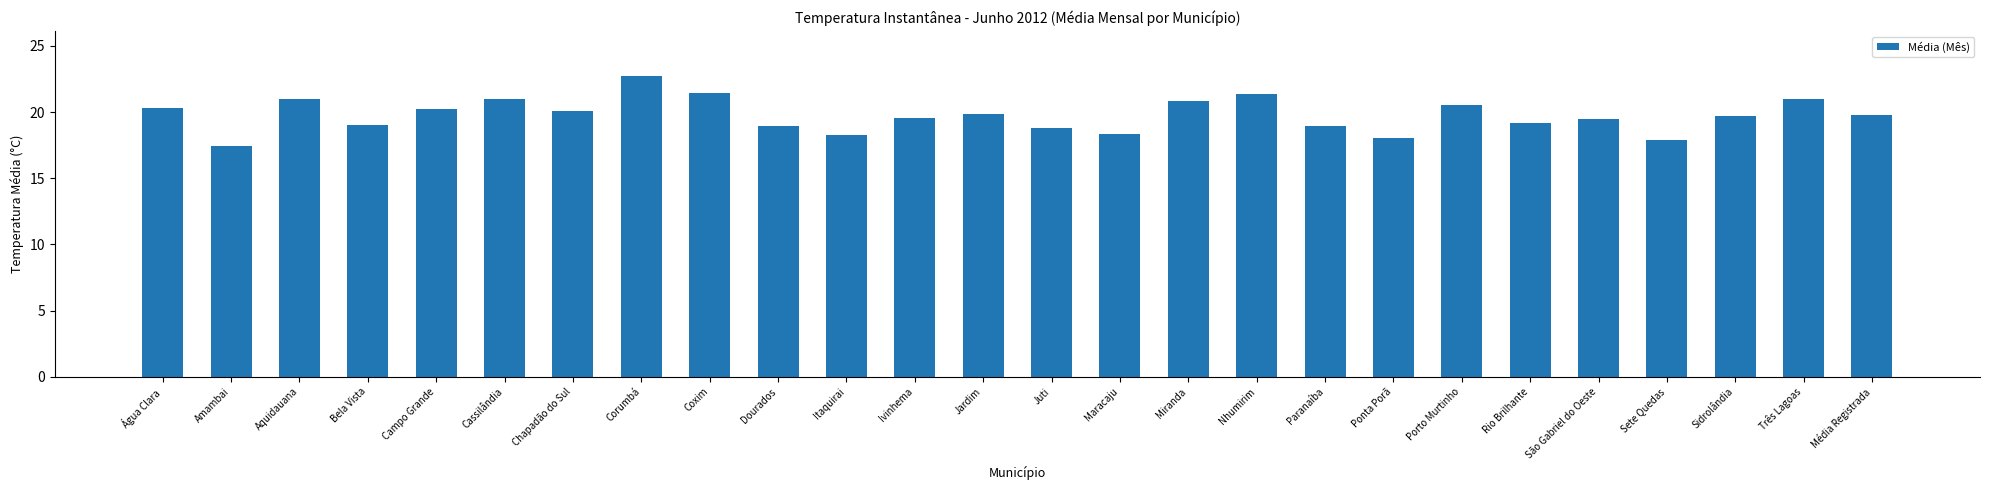

Does the chart contain stacked bars?

No